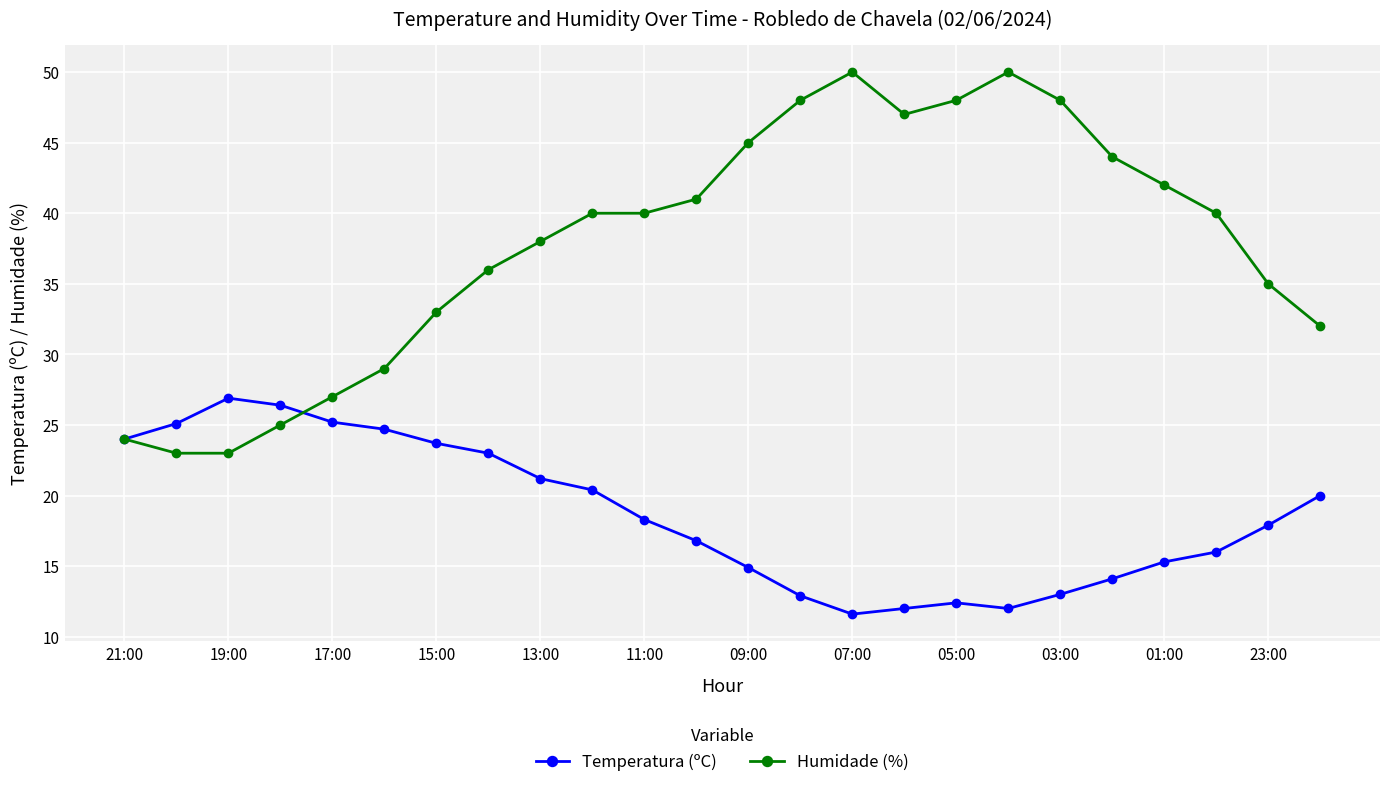

Which series has the widest spread of values?

Humidade (%)